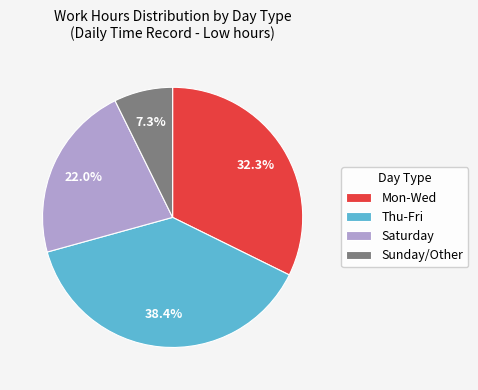

Does Sunday/Other account for over 50% of the chart?

No